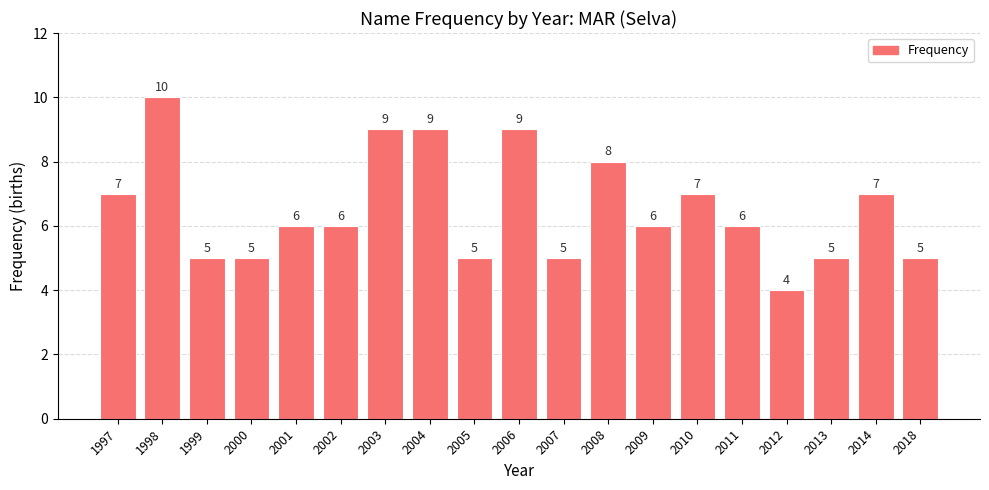

What is the greatest value displayed?

10